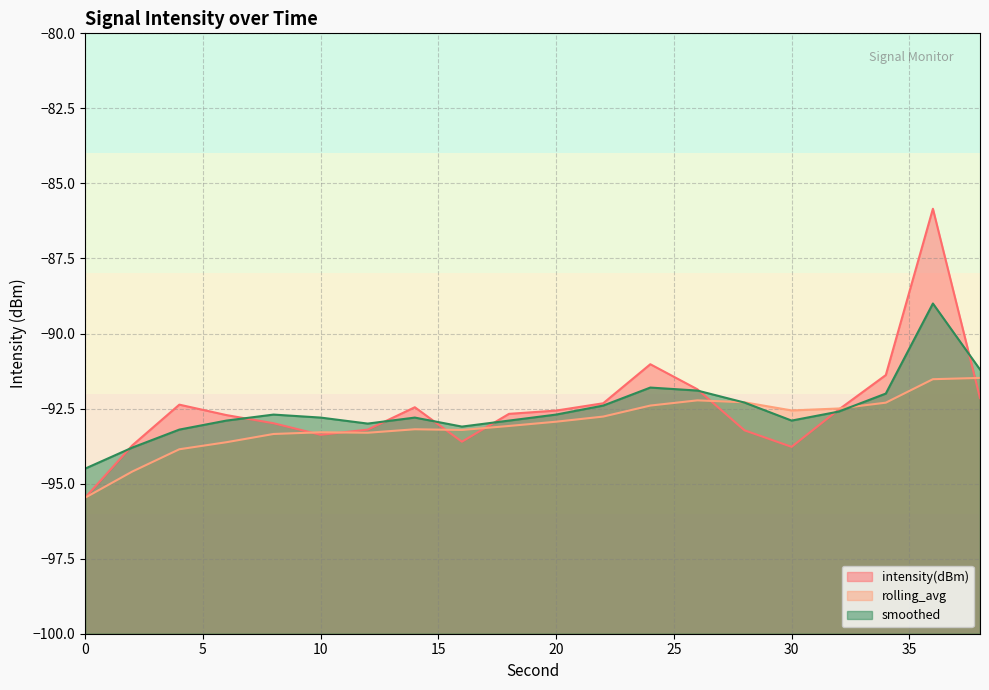

Which series has the largest range (max minus min)?

intensity(dBm)